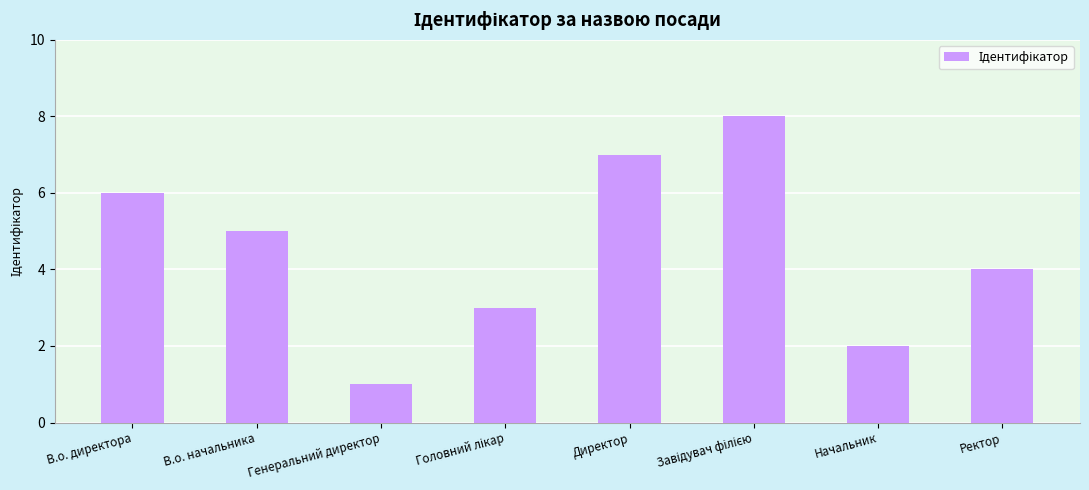

The chart shows a value of 2 at В.о. начальника. True or false?

False